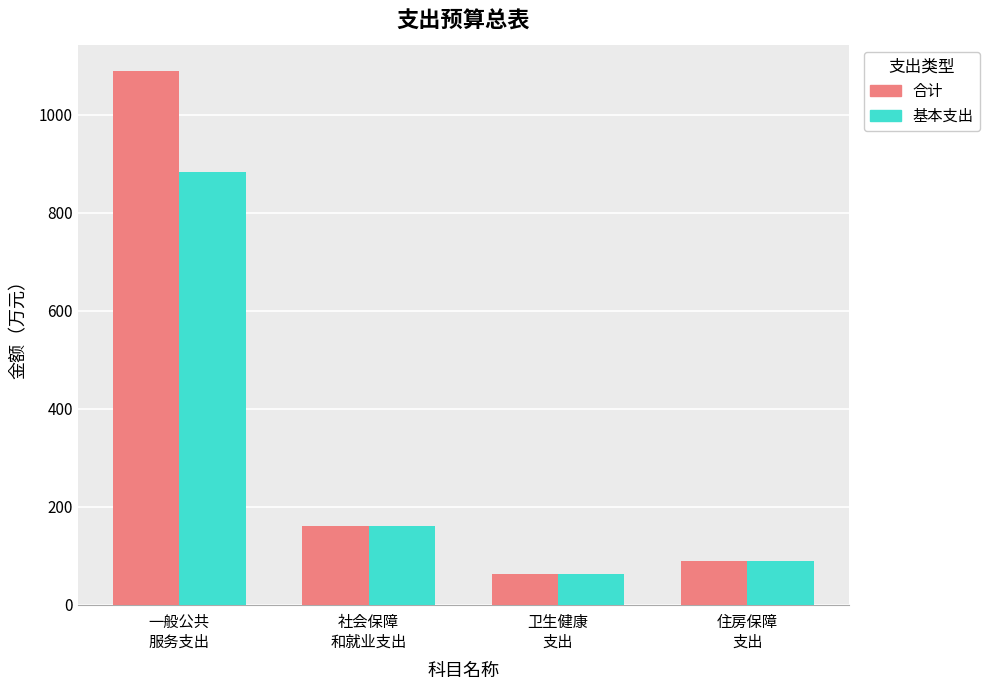

What is the approximate value of 合计 at 卫生健康
支出?

62.7